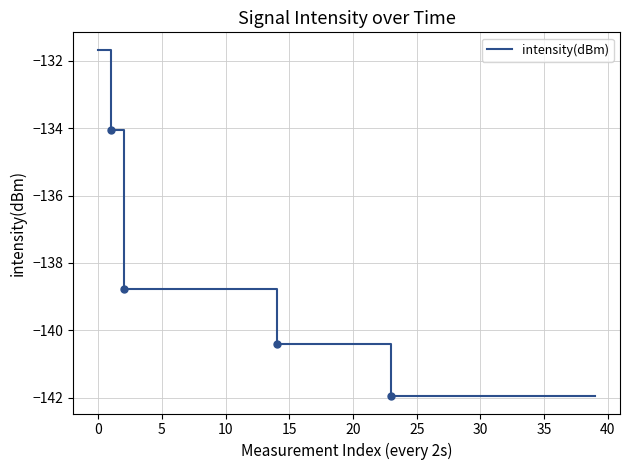

What is the minimum value shown in the chart?

-141.9